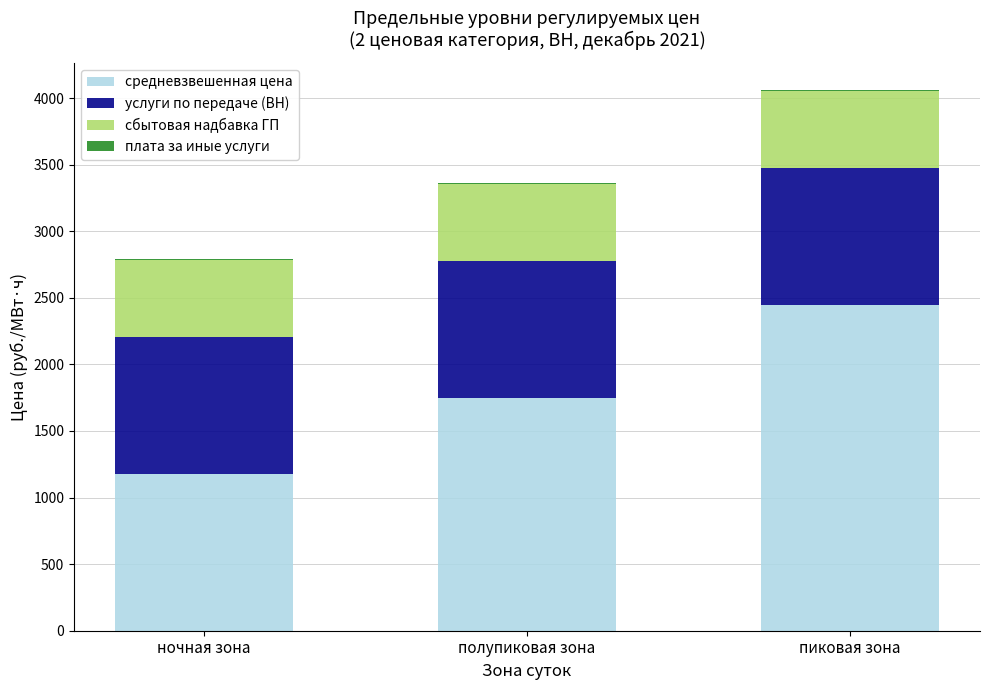

At which label is средневзвешенная цена closest to 1811?

полупиковая зона